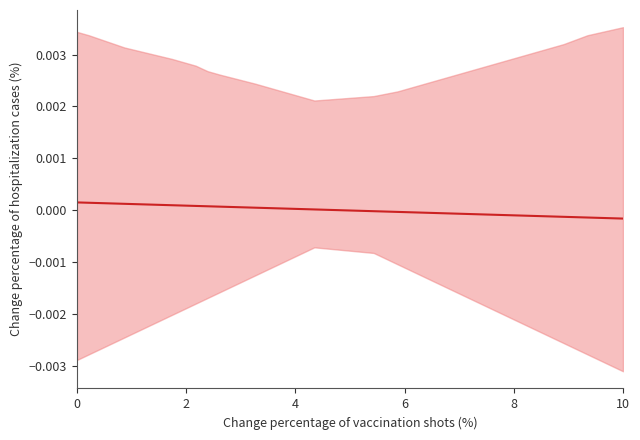

Is it true that the value at 6 is 0.0?

False